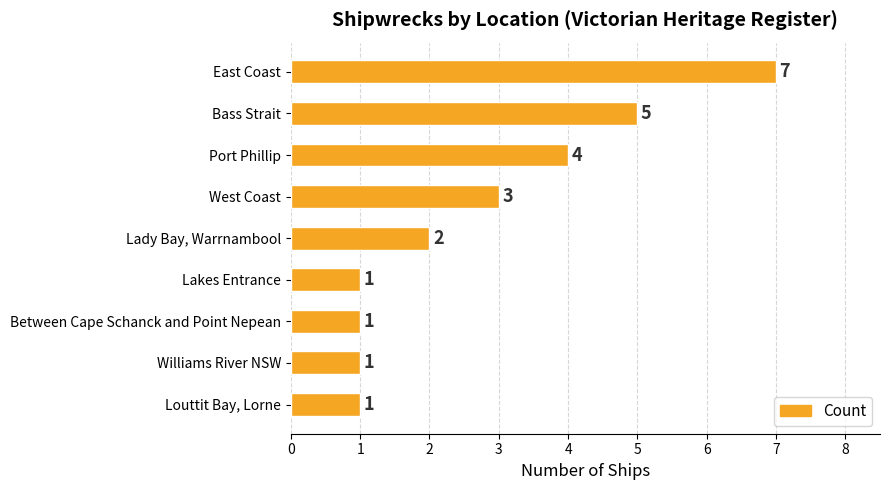

Count the values in the range 1 to 4.

7